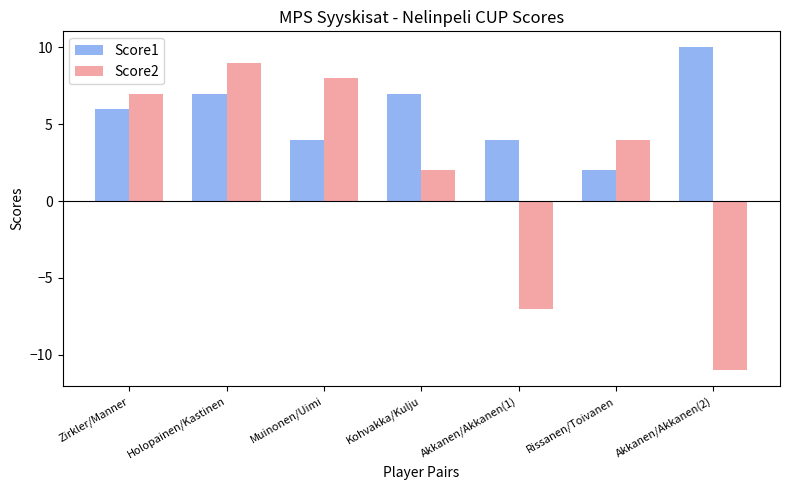

What is the sum of the Score2 values at Akkanen/Akkanen(2) and Rissanen/Toivanen?

-7